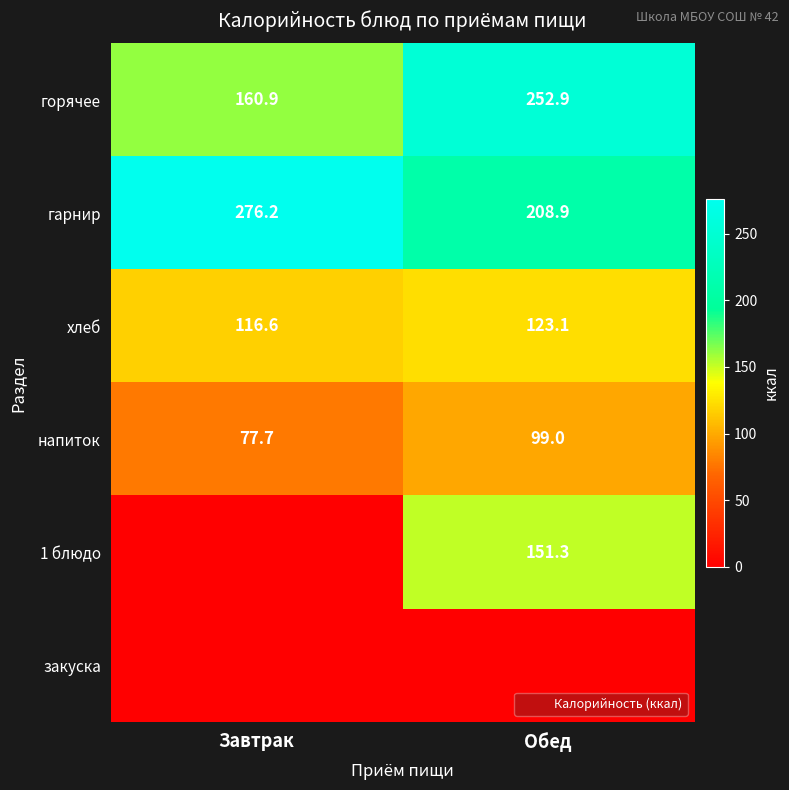

Is it true that горячее equals 252.9 at Обед?

True